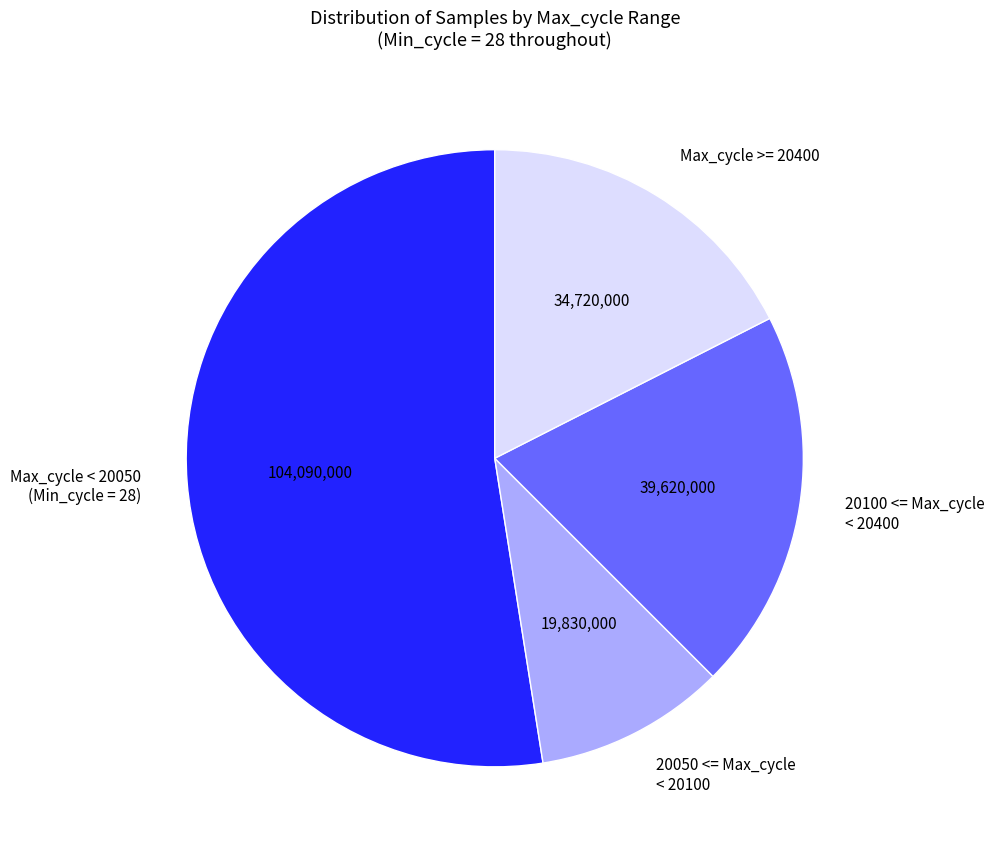

Does any single category account for the majority?

Yes